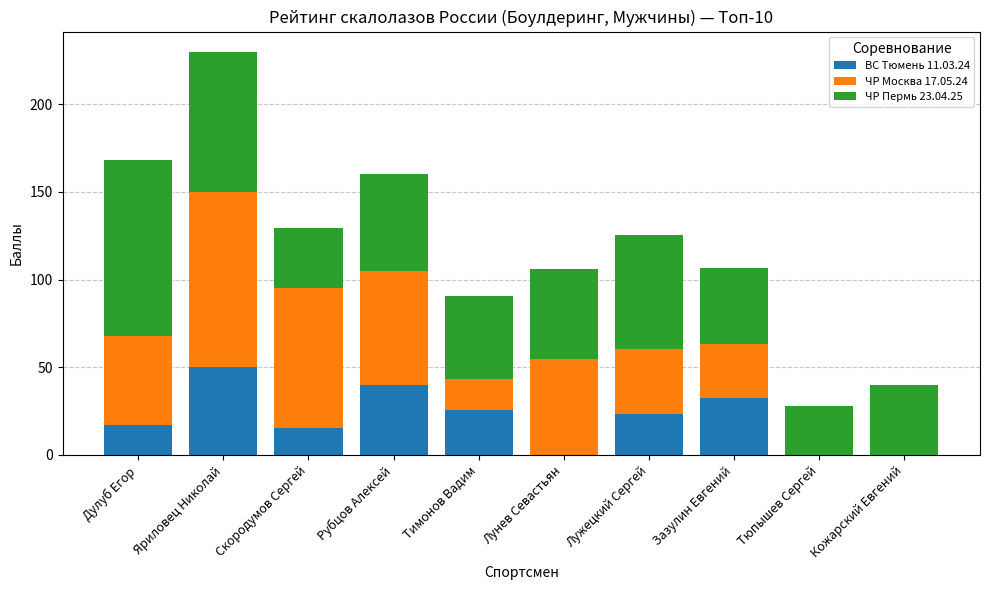

What are all the series names shown in the legend?

ВС Тюмень 11.03.24, ЧР Москва 17.05.24, ЧР Пермь 23.04.25